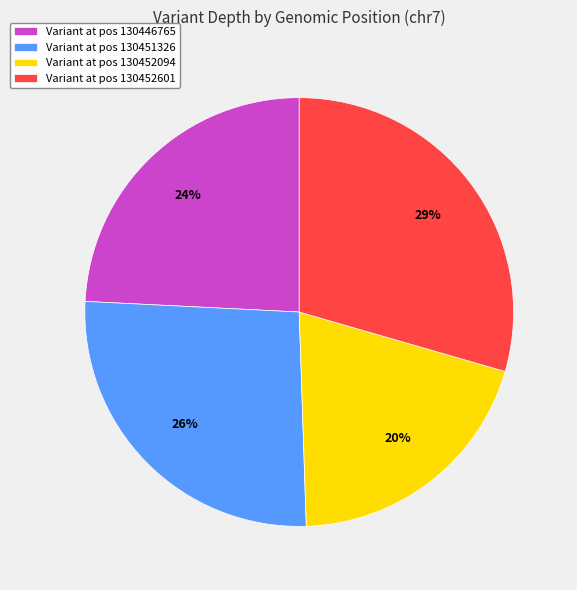

What percentage is the Variant at pos 130452094 slice, to the nearest percent?

20%